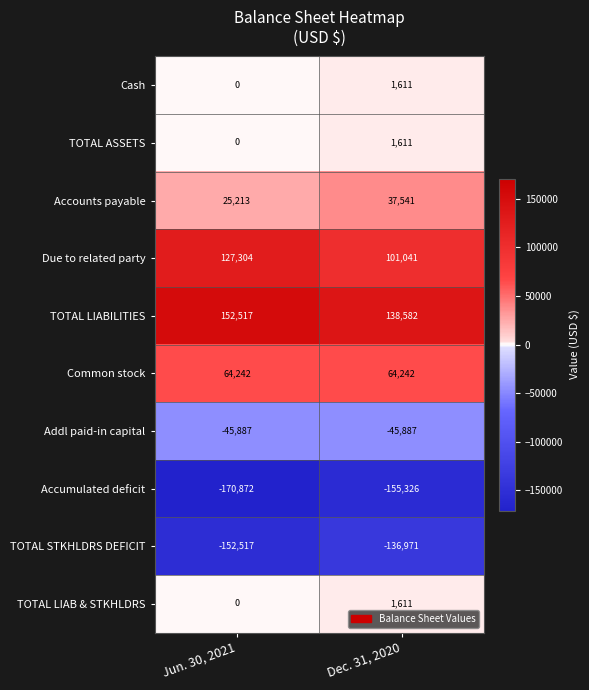

At which category does the chart reach its minimum across all series?

Jun. 30, 2021